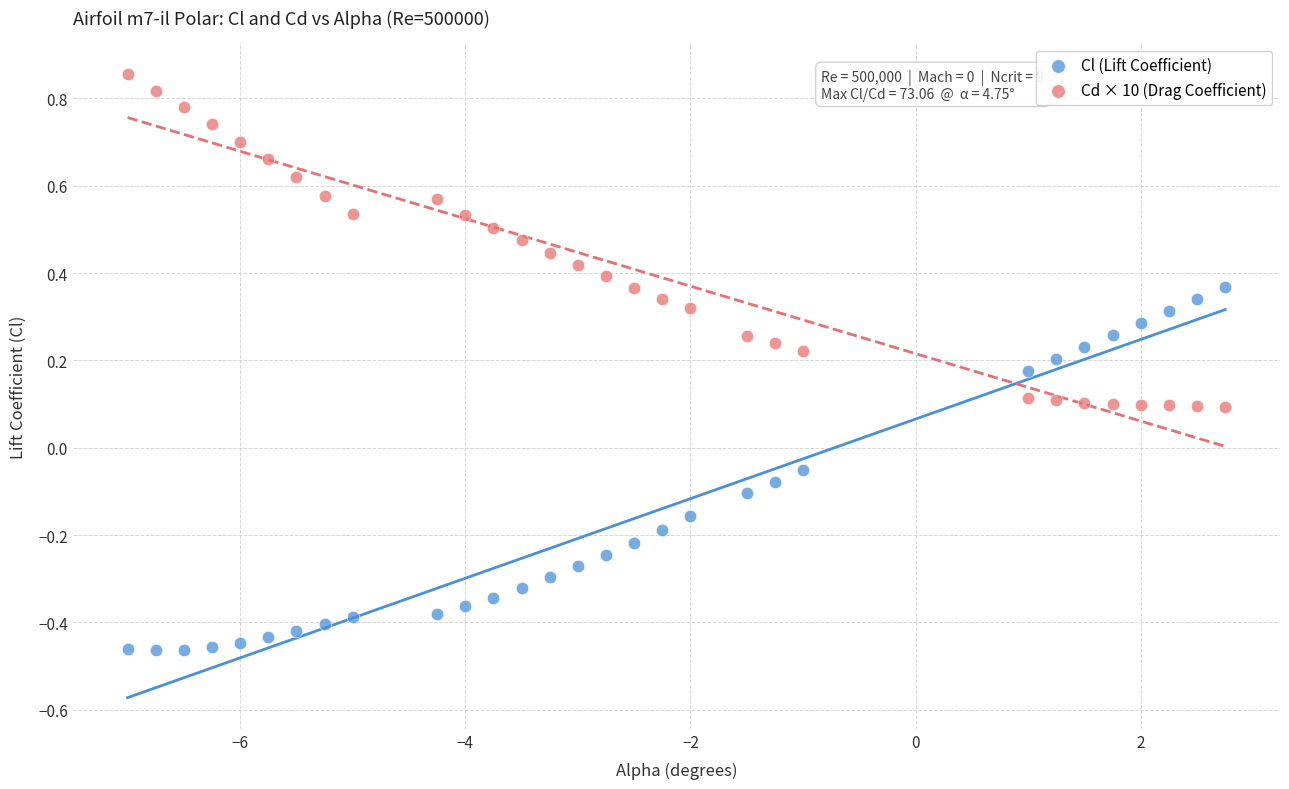

What is the X range (max minus min) for the scatter plot?

9.8